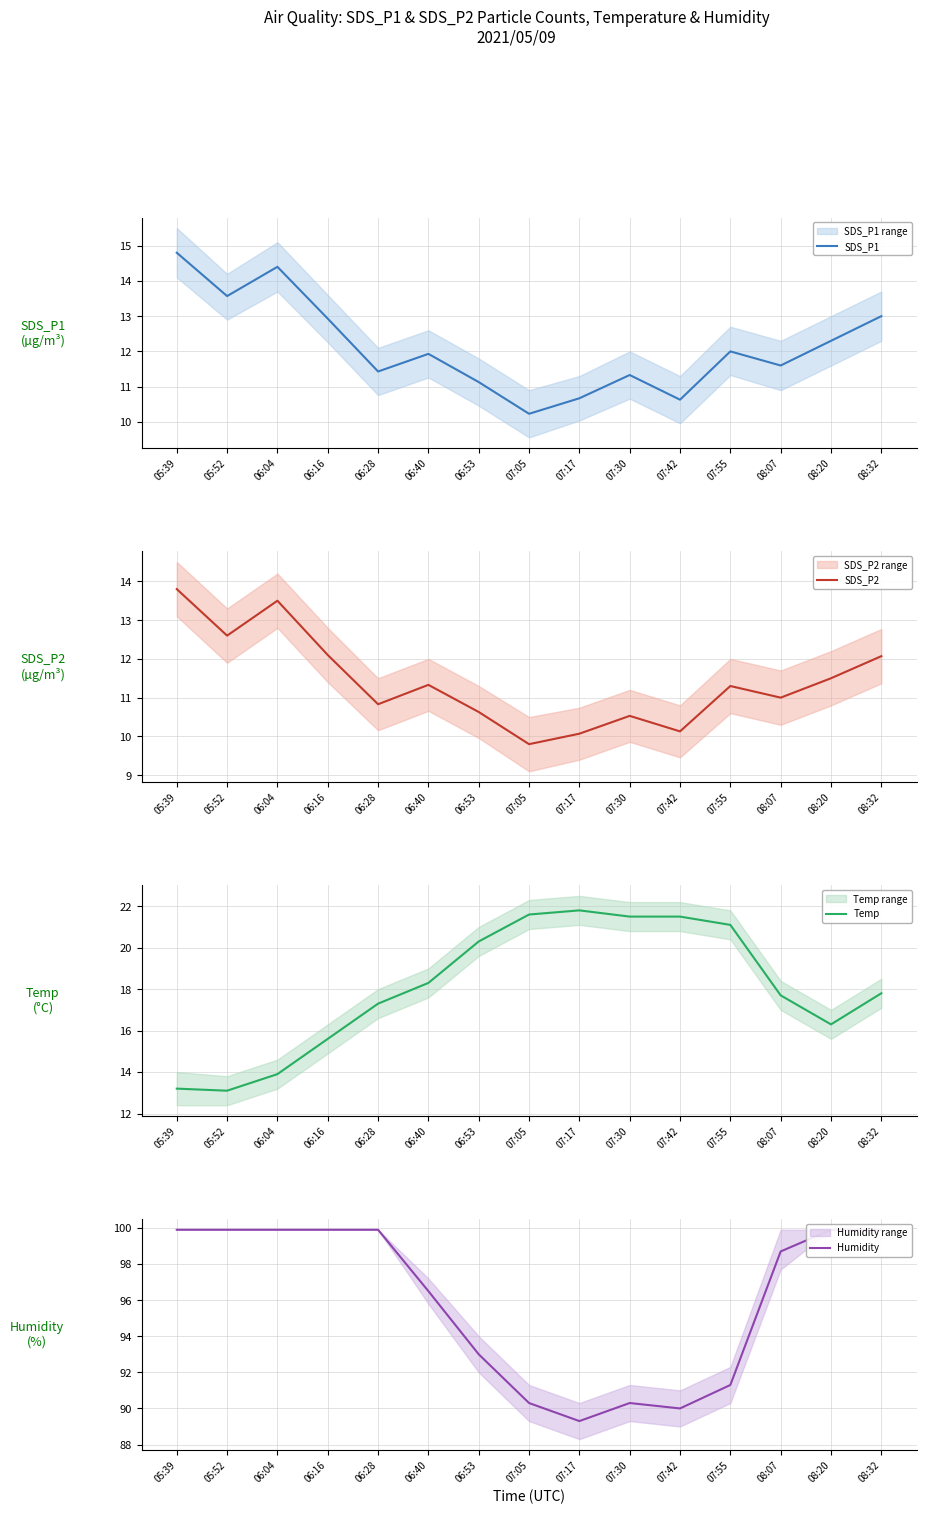

What is the greatest value displayed?

99.9